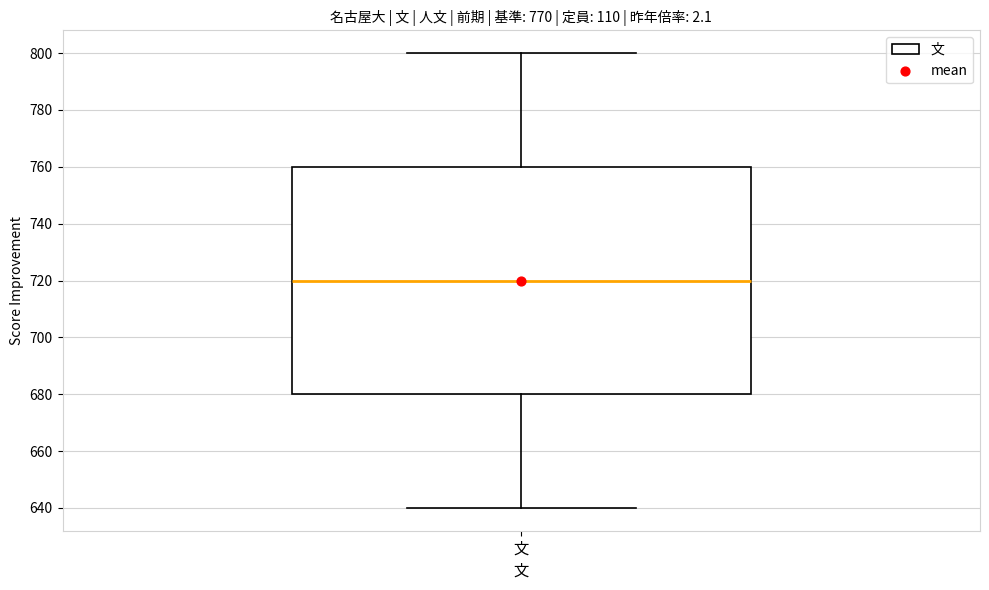

Read this box plot against the y-axis: the position of the median line, the range covered by the box, and the ends of both whiskers. The values are not printed on the chart, so give them approximately, as read against the axis.

median 720, box 680 to 760, whiskers 640 to 800